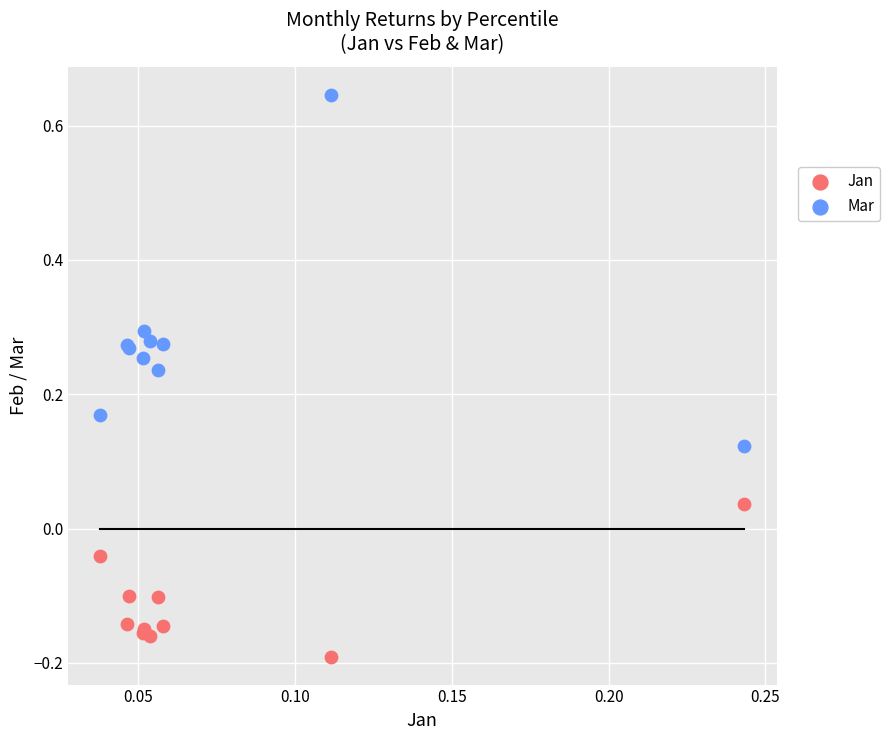

Which series has the largest Y range (max minus min)?

Mar